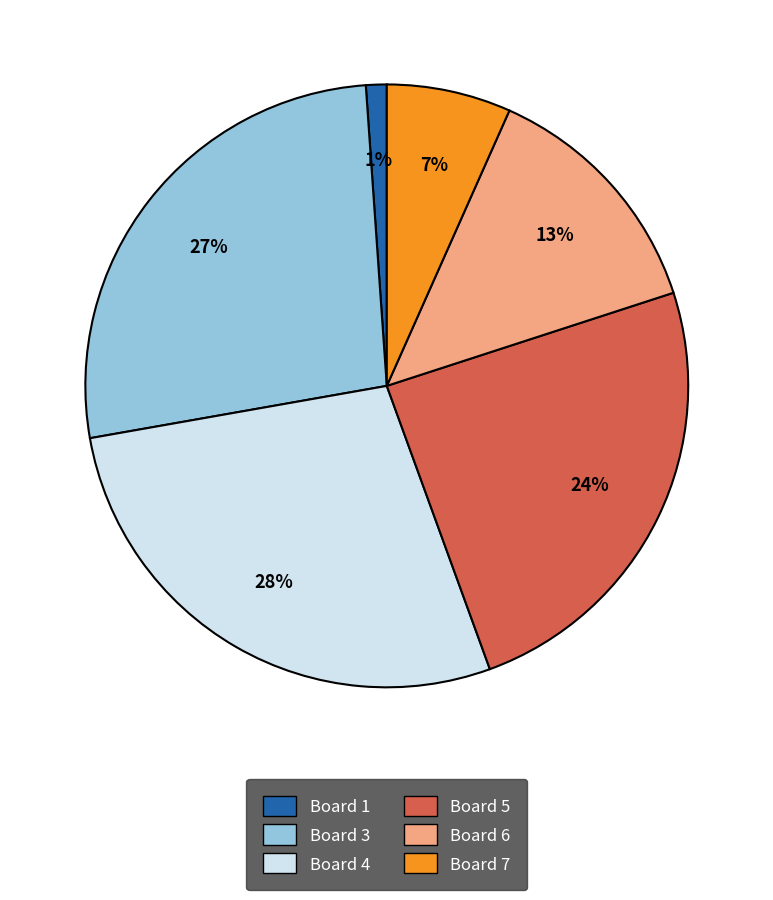

Is there a majority slice in this chart?

No